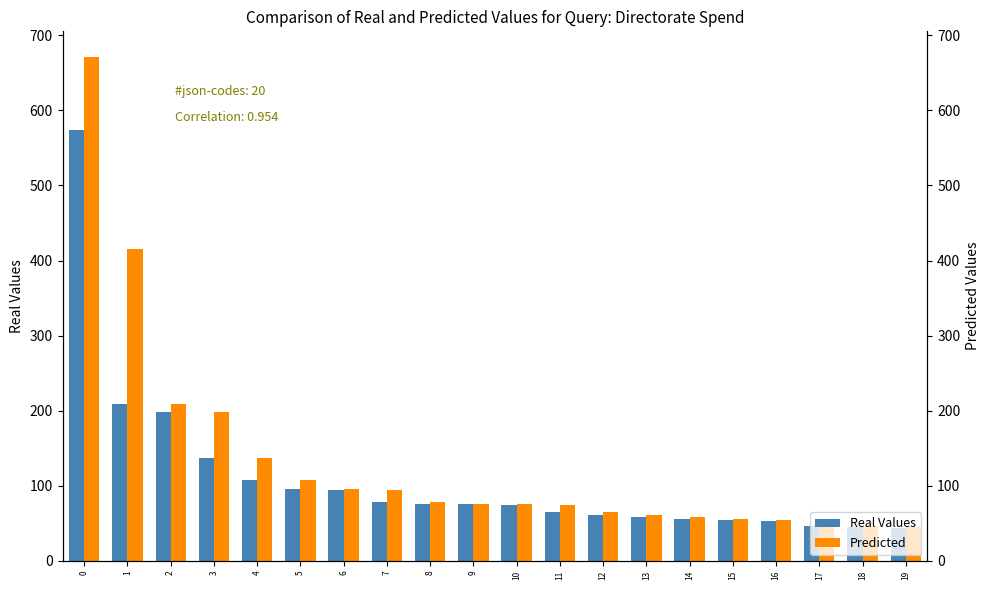

The Predicted series shows 58.3 at 14. True or false?

True